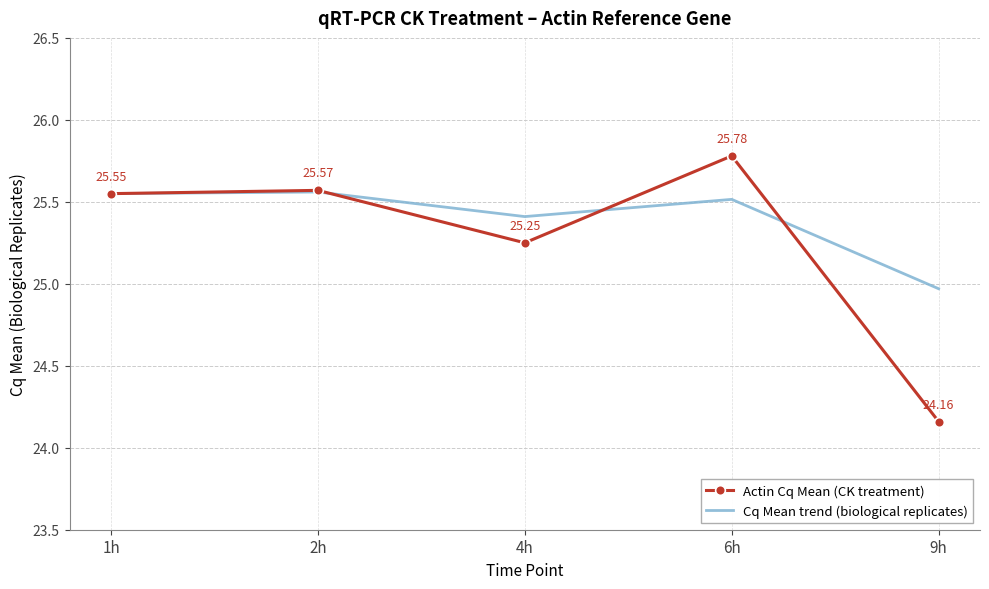

Where does the Actin Cq Mean (CK treatment) series first go above 25?

1h